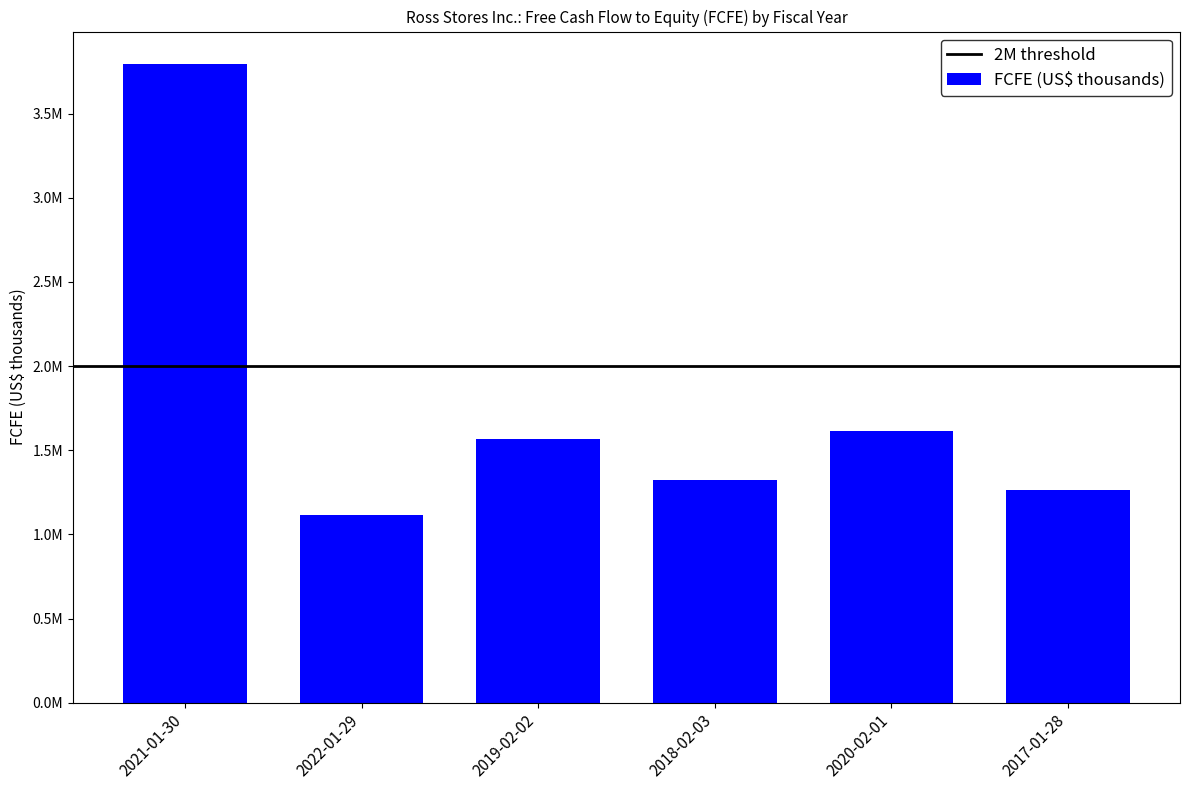

What is the sum of the values at 2018-02-03 and 2017-01-28?

2586807